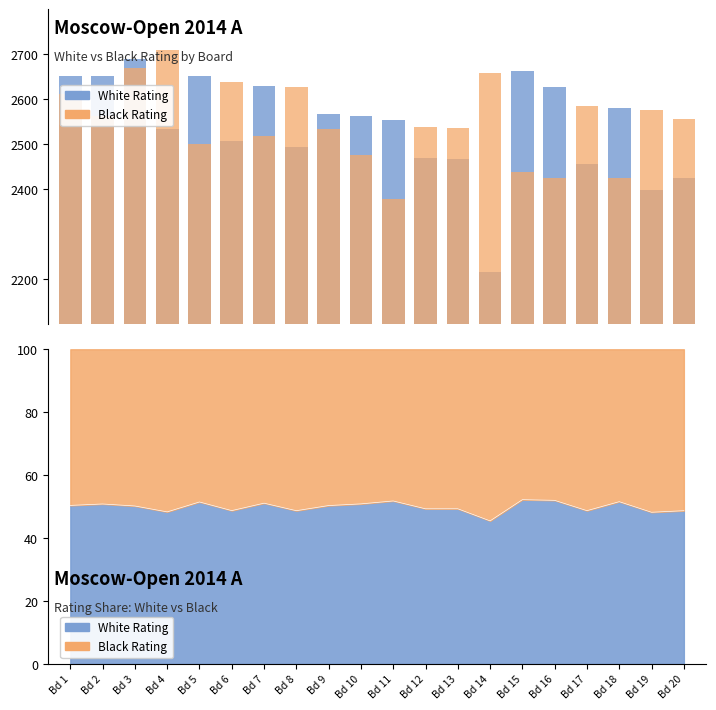

What is the value of the White Rating bar at the 9th from the left?

2568